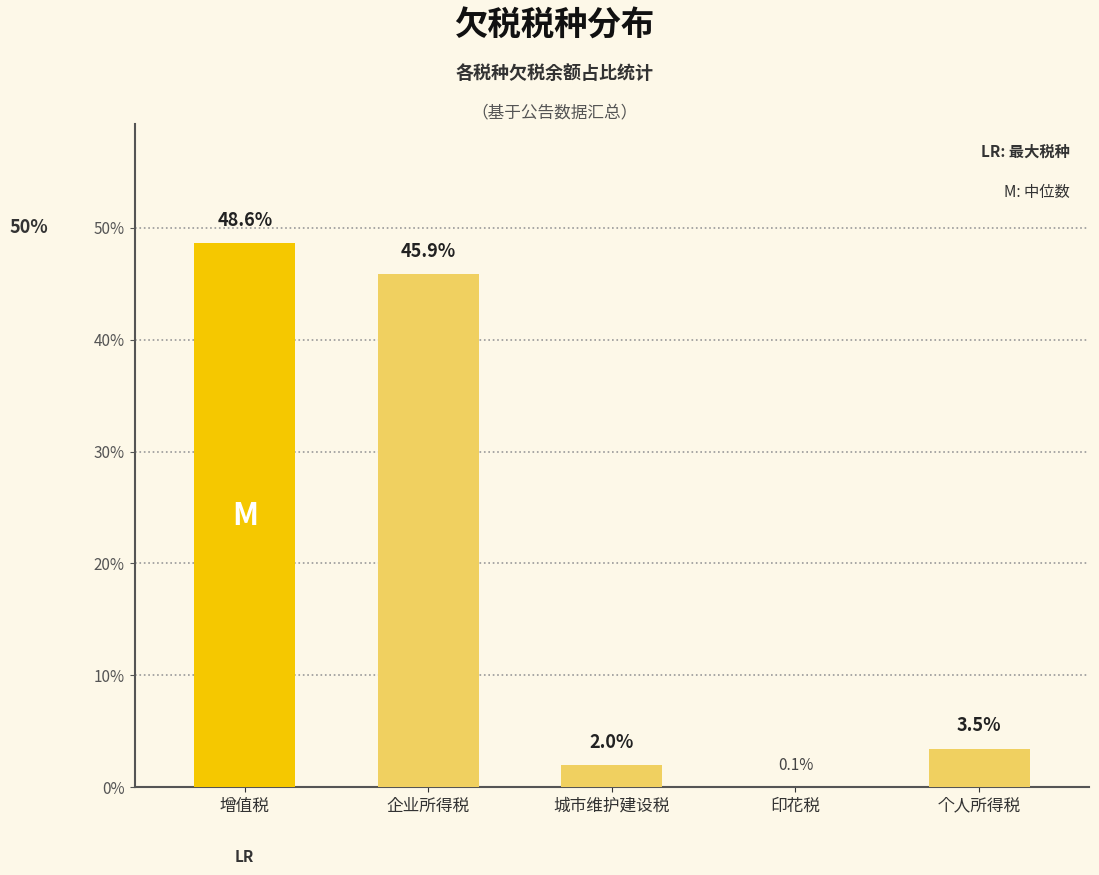

At which label is the value closest to 24?

个人所得税